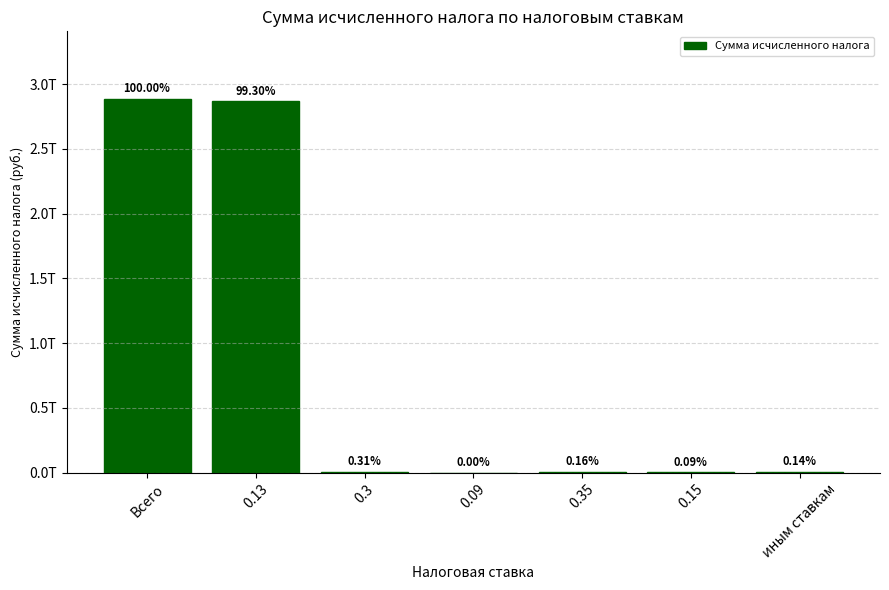

The chart shows a value of 4140001314 at иным ставкам. True or false?

True